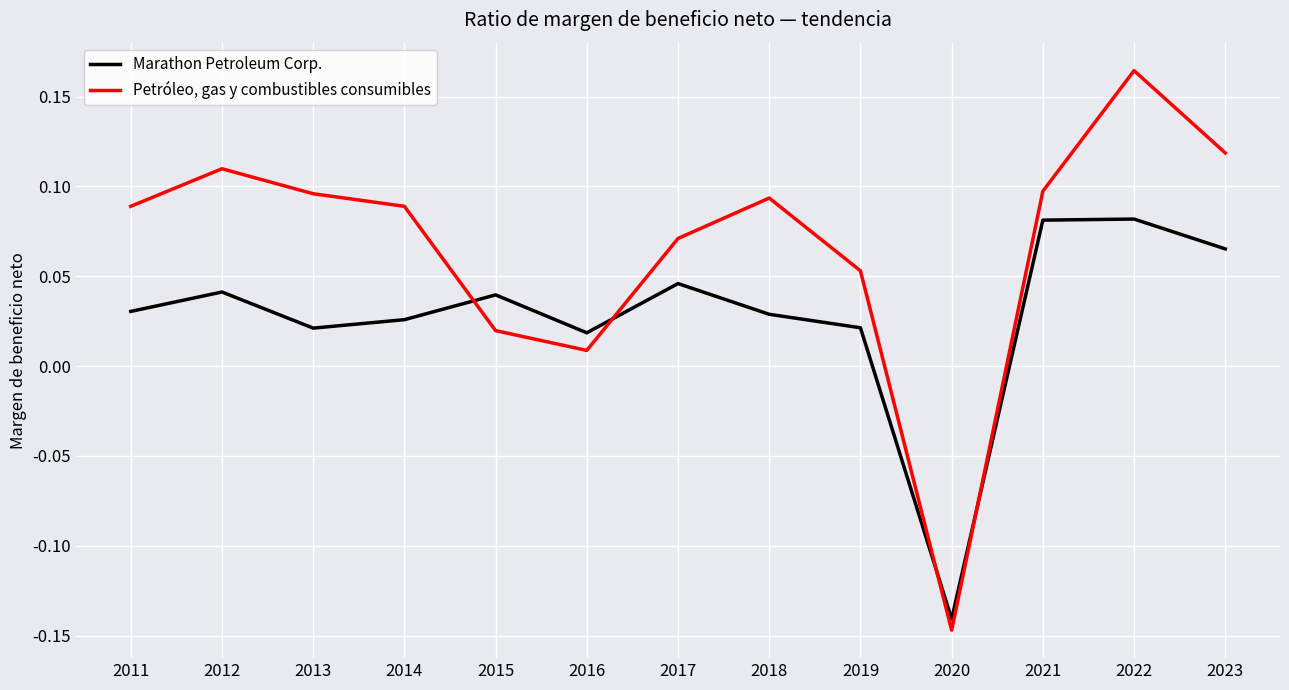

Which series has the largest range (max minus min)?

Petróleo, gas y combustibles consumibles